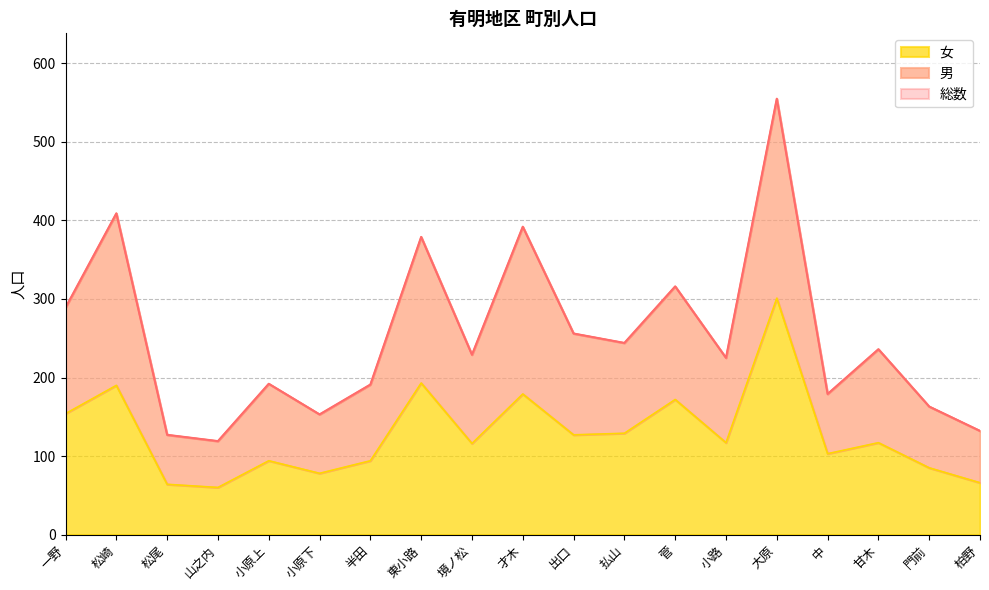

Where is the first local minimum for 女?

山之内